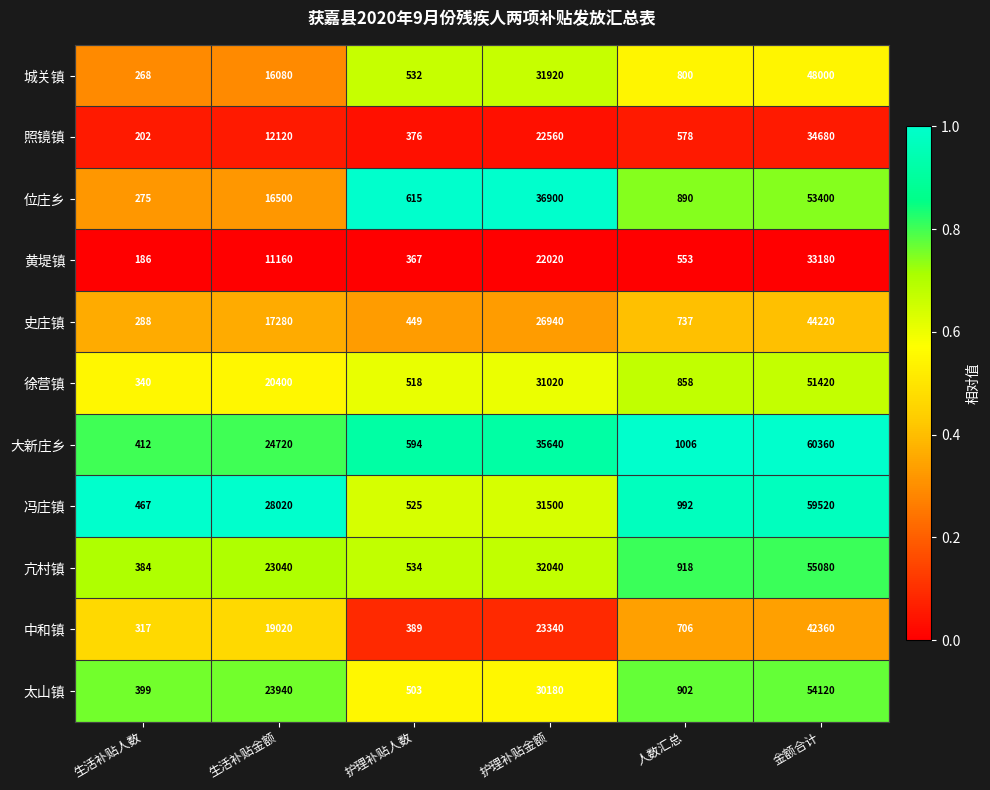

What is the maximum value shown in the chart?

60360